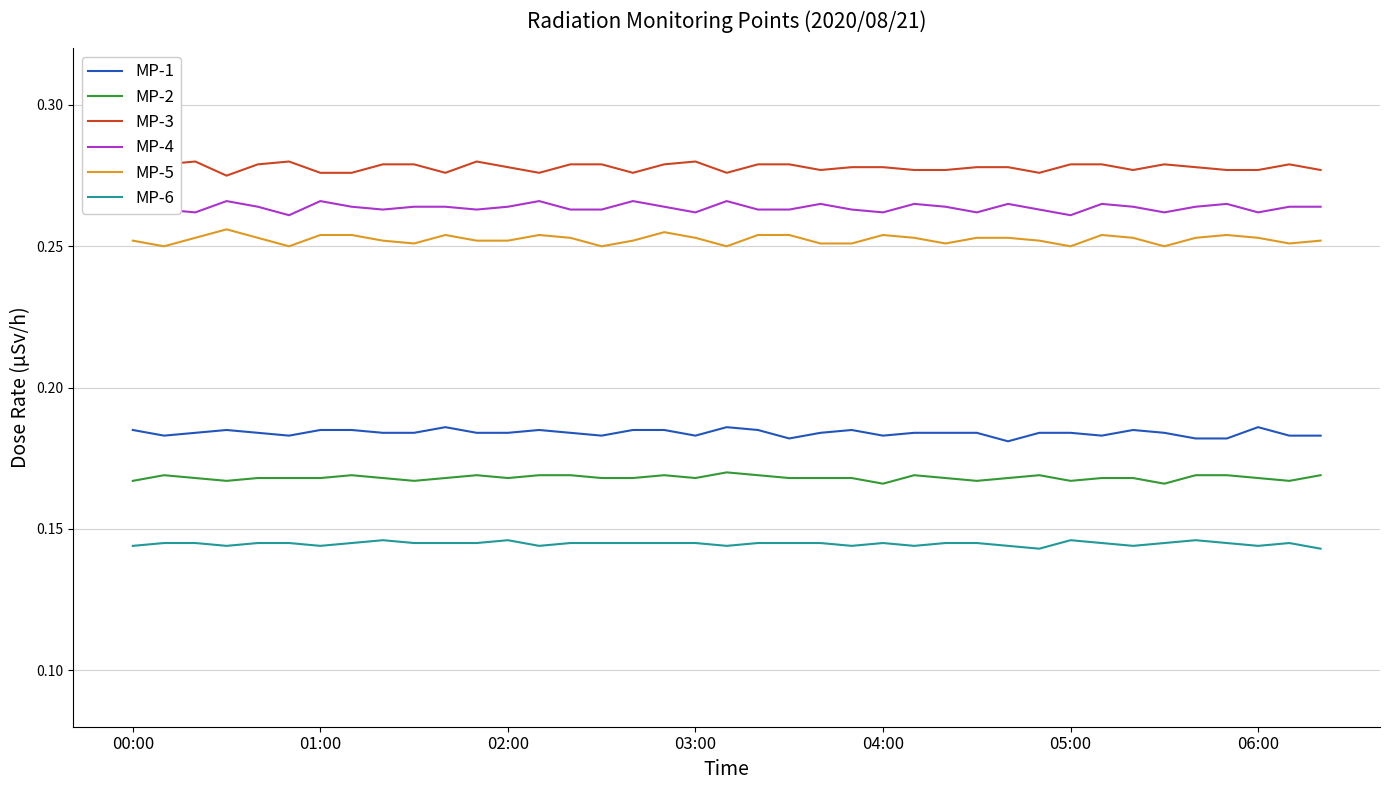

What is the spread (max minus min) of values at 8?

0.1